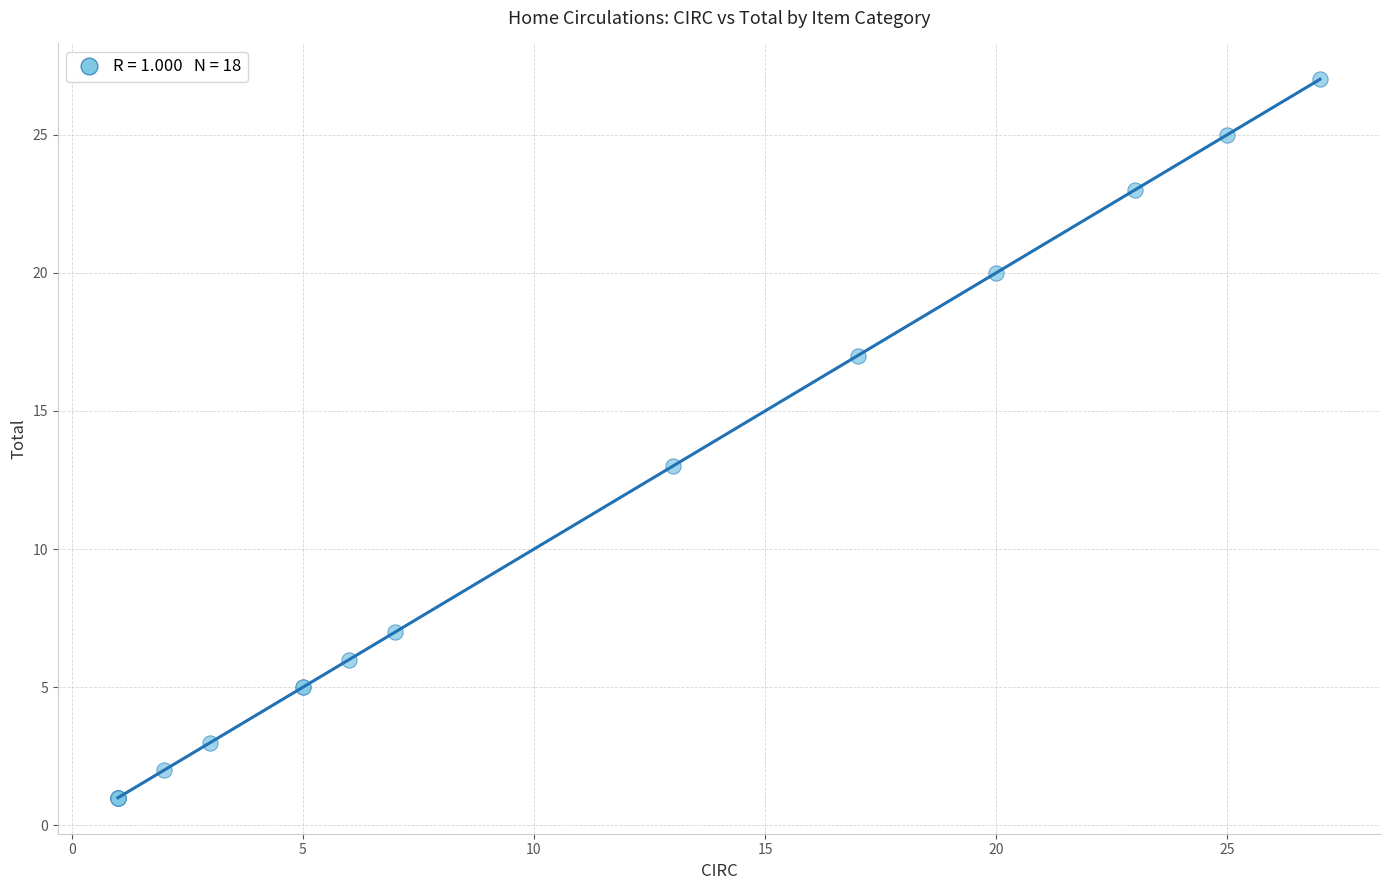

What Y value in the scatter plot is closest to 14?

13